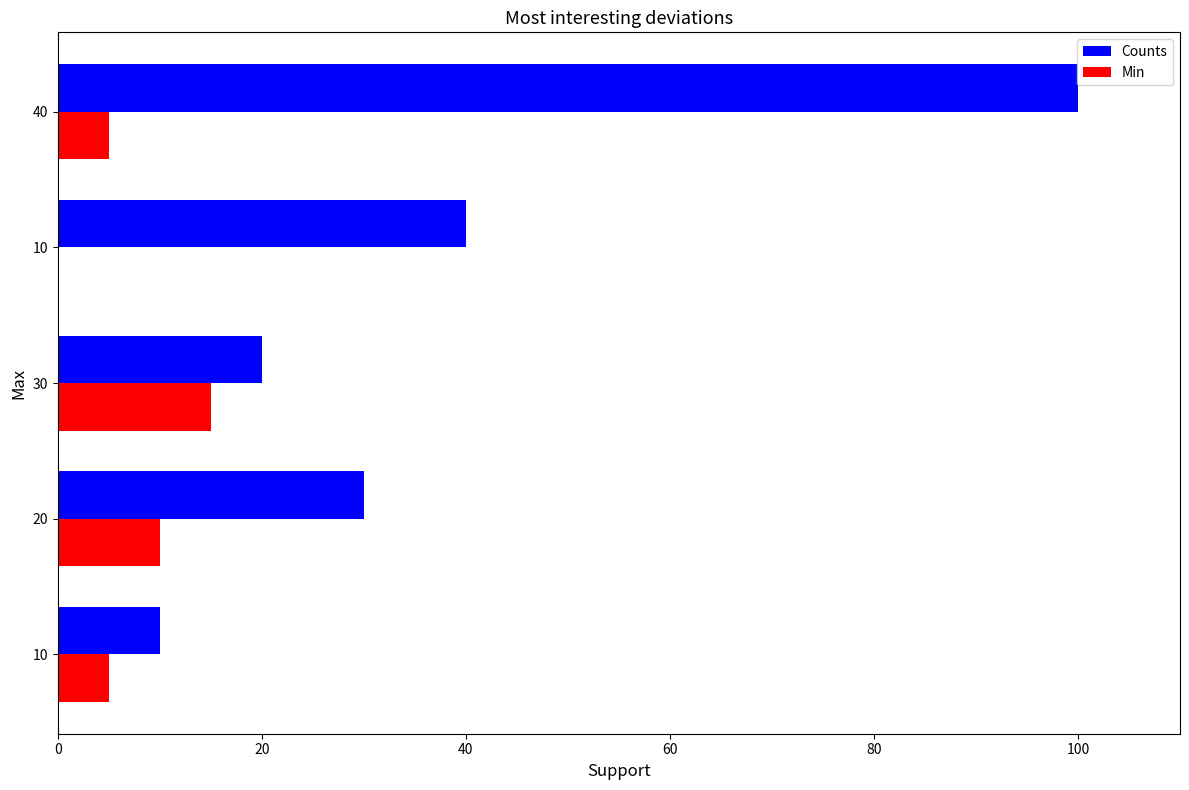

How many values in Min are above zero?

4